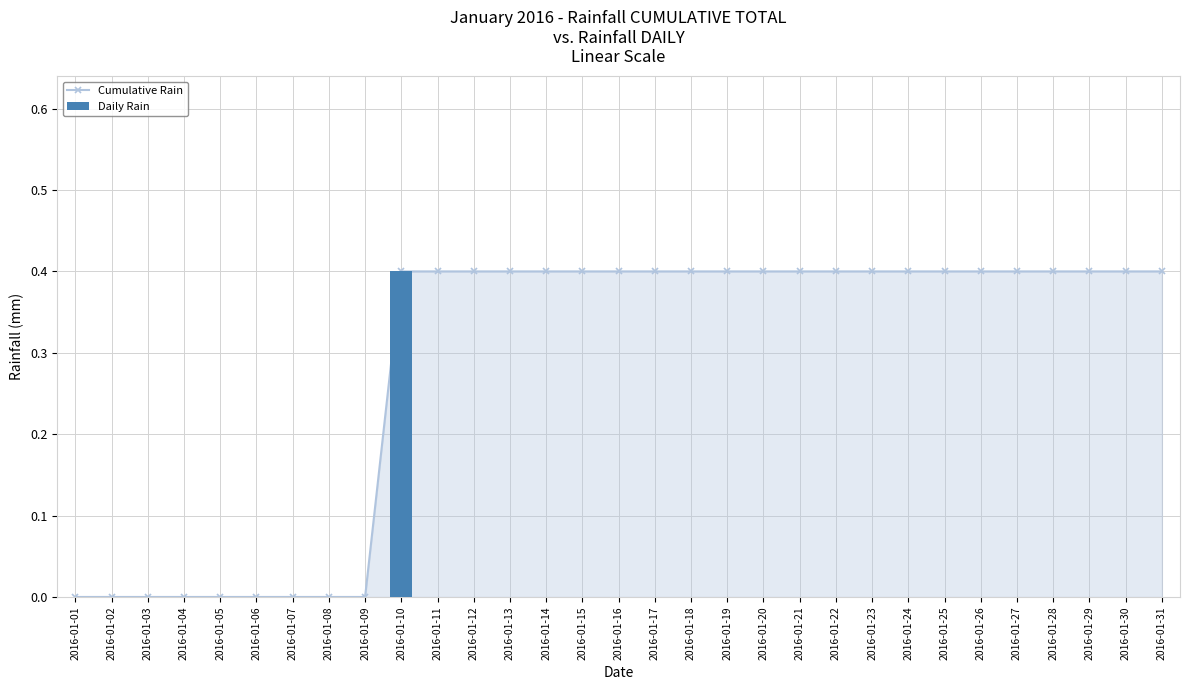

Reading left to right, transcribe all the data shown in this chart.

Cumulative Rain: 0.0	0.0	0.0	0.0	0.0	0.0	0.0	0.0	0.0	0.4	0.4	0.4	0.4	0.4	0.4	0.4	0.4	0.4	0.4	0.4	0.4	0.4	0.4	0.4	0.4	0.4	0.4	0.4	0.4	0.4	0.4
Daily Rain: 0.0	0.0	0.0	0.0	0.0	0.0	0.0	0.0	0.0	0.4	0.0	0.0	0.0	0.0	0.0	0.0	0.0	0.0	0.0	0.0	0.0	0.0	0.0	0.0	0.0	0.0	0.0	0.0	0.0	0.0	0.0